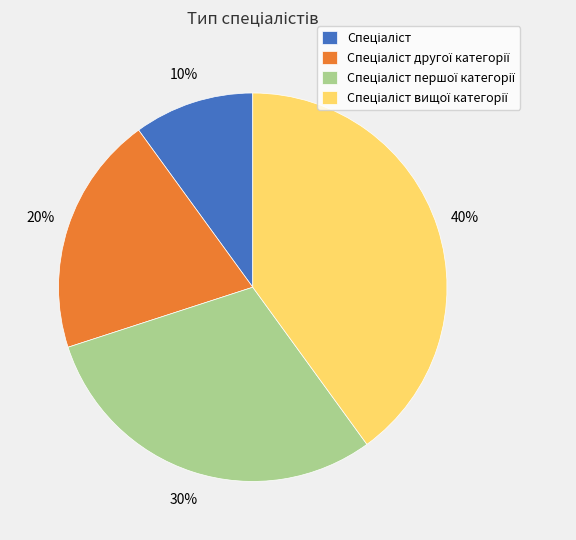

Count the number of slices in the pie.

4